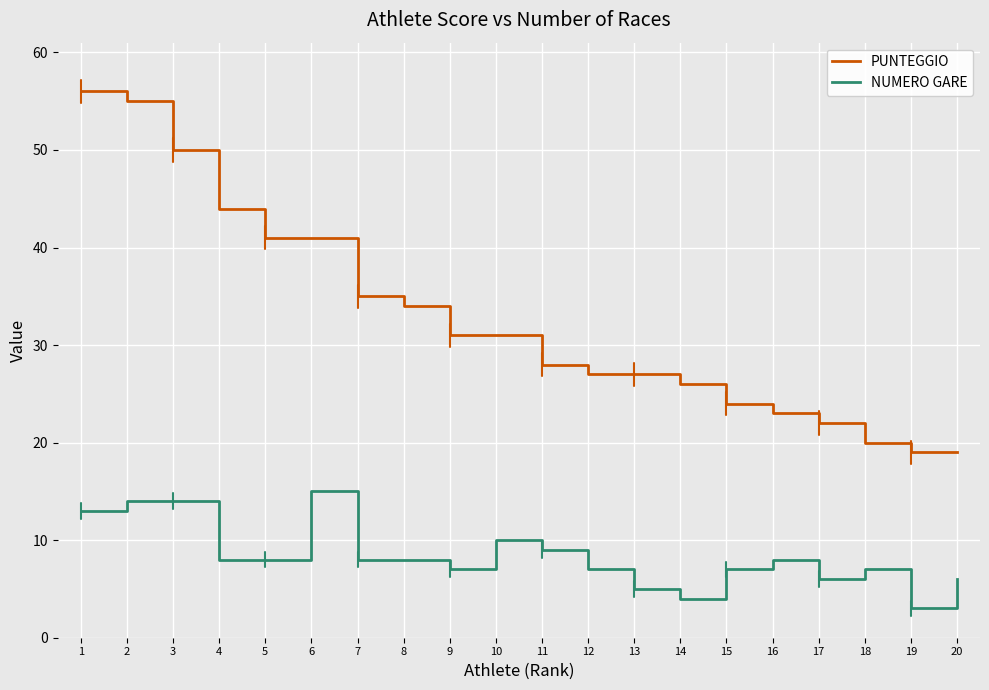

Reading right to left, extract all data points from this chart.

PUNTEGGIO: 20=19	19=19	18=20	17=22	16=23	15=24	14=26	13=27	12=27	11=28	10=31	9=31	8=34	7=35	6=41	5=41	4=44	3=50	2=55	1=56
NUMERO GARE: 20=6	19=3	18=7	17=6	16=8	15=7	14=4	13=5	12=7	11=9	10=10	9=7	8=8	7=8	6=15	5=8	4=8	3=14	2=14	1=13